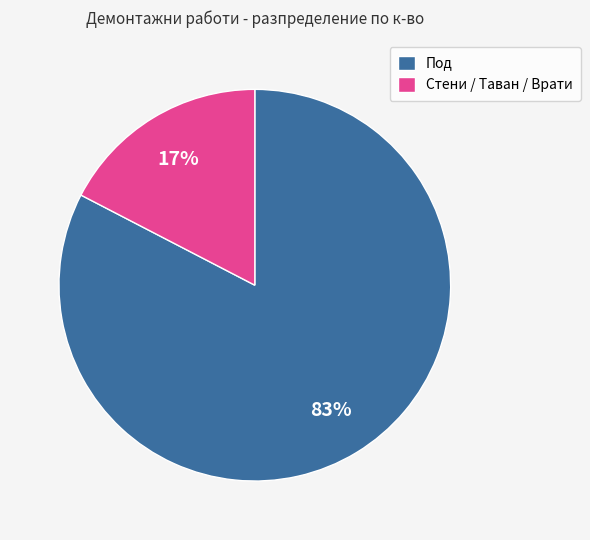

Is there a majority slice in this chart?

Yes